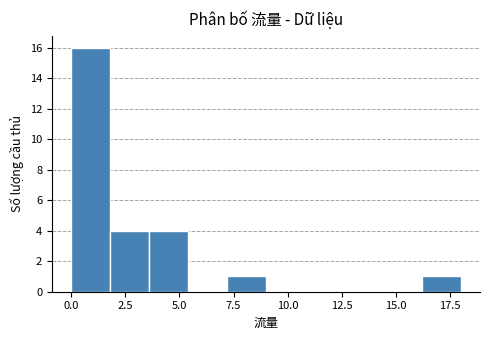

Around what value on the x-axis is the tallest bar? Give the approximate position of its centre, as read against the axis.

1.0